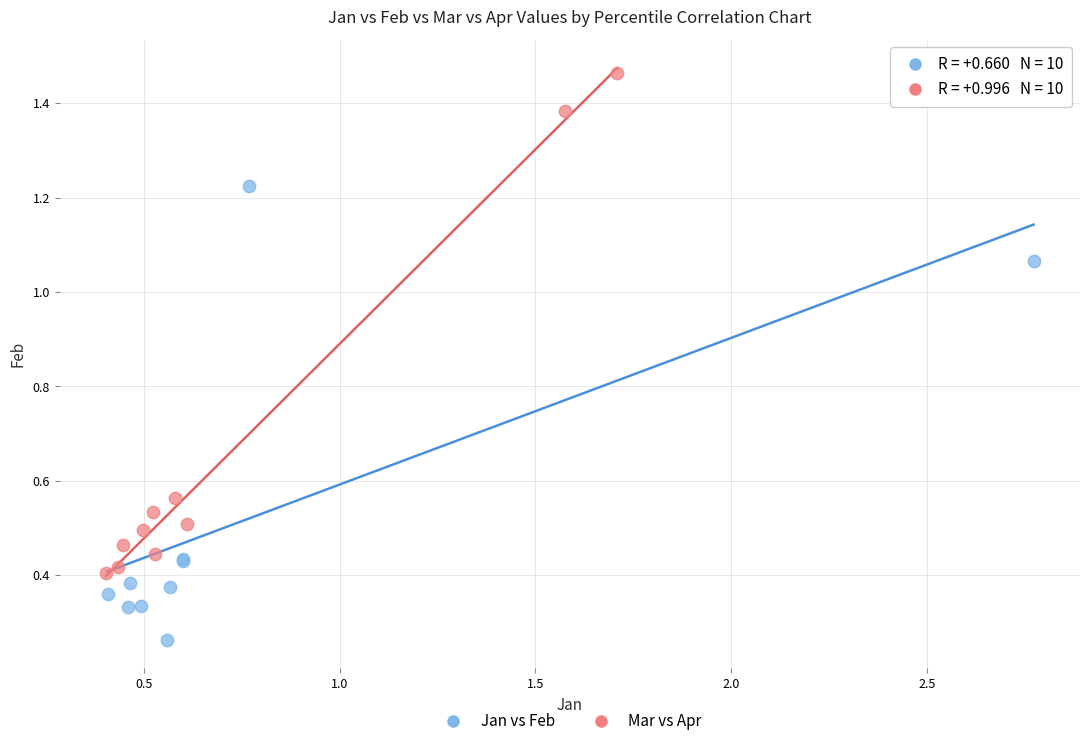

Which series reaches the minimum Y coordinate?

Jan vs Feb